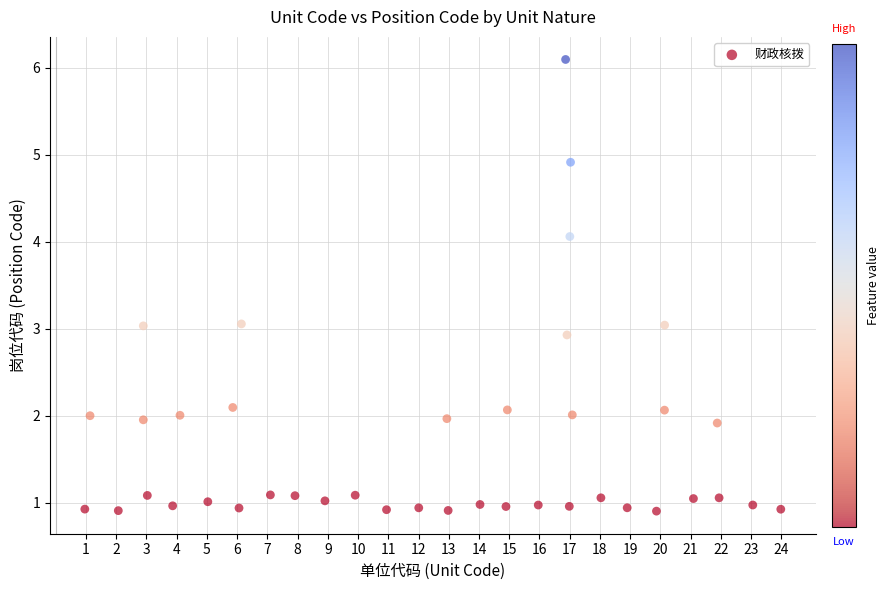

What is the range of Y values (max minus min)?

5.2